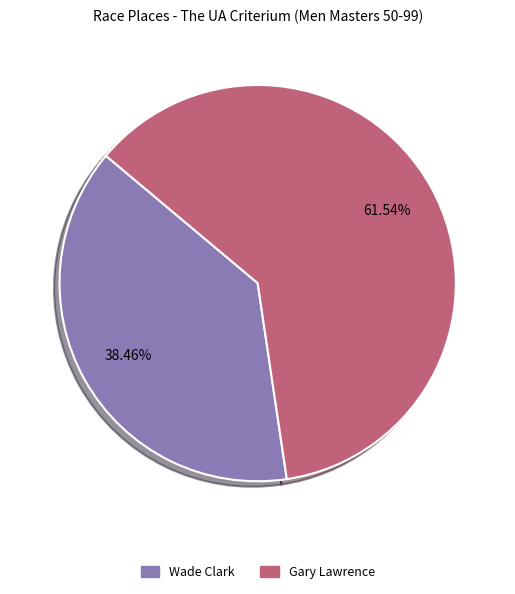

Which has a higher value, Wade Clark or Gary Lawrence?

Gary Lawrence